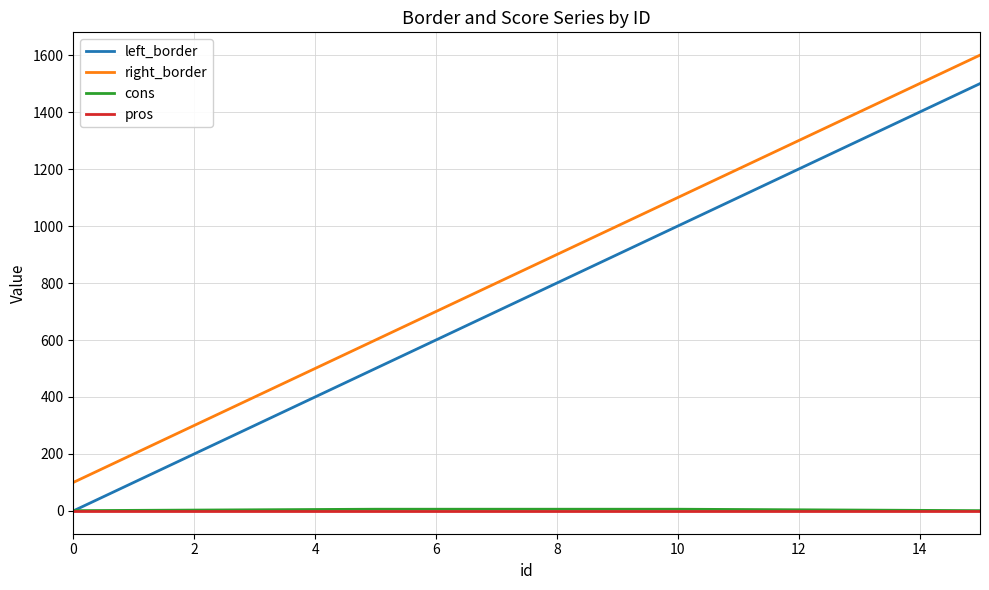

What is the minimum value for right_border?

100